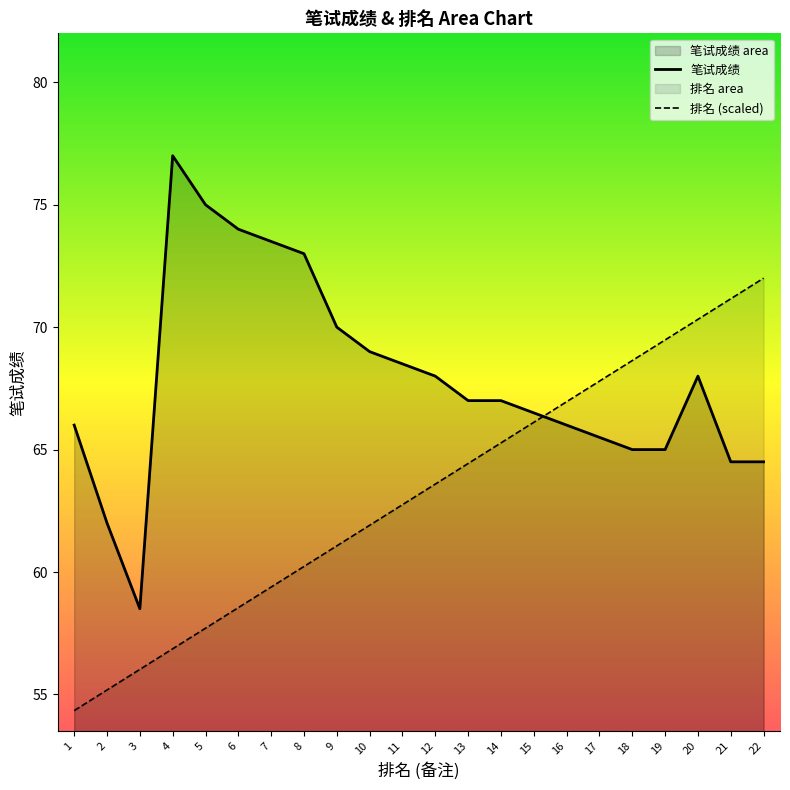

What is the difference between the maximum and minimum values in the 备注 series?

17.7